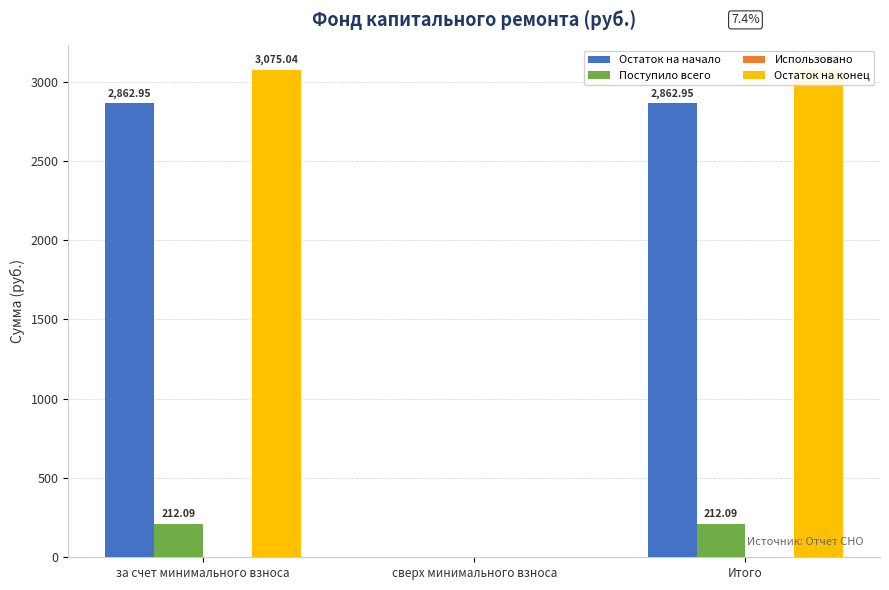

Reading right to left, extract all data points from this chart.

Остаток на начало: Итого=2862.9	сверх минимального взноса=0.0	за счет минимального взноса=2862.9
Поступило всего: Итого=212.1	сверх минимального взноса=0.0	за счет минимального взноса=212.1
Использовано: Итого=0.0	сверх минимального взноса=0.0	за счет минимального взноса=0.0
Остаток на конец: Итого=3075.0	сверх минимального взноса=0.0	за счет минимального взноса=3075.0